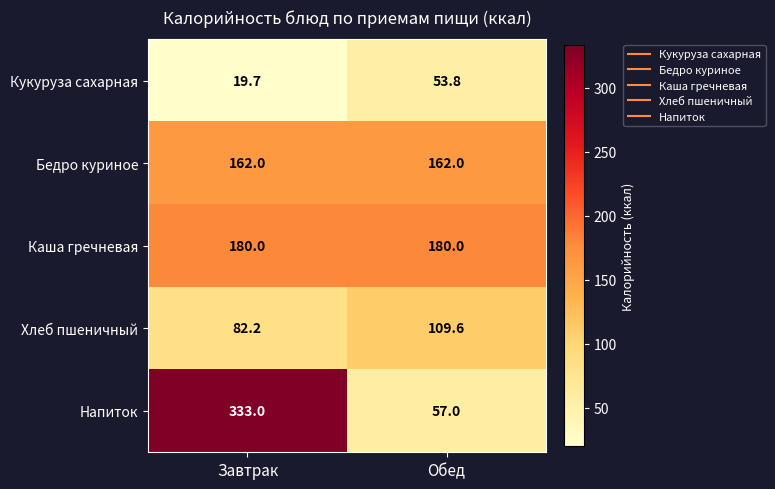

At which category is the sum across all series the highest?

Завтрак